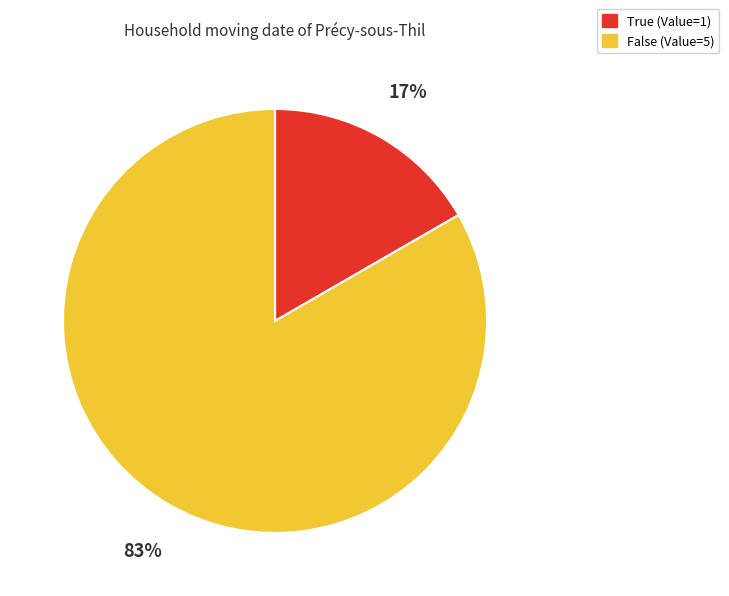

Which category has the biggest portion of the pie?

False